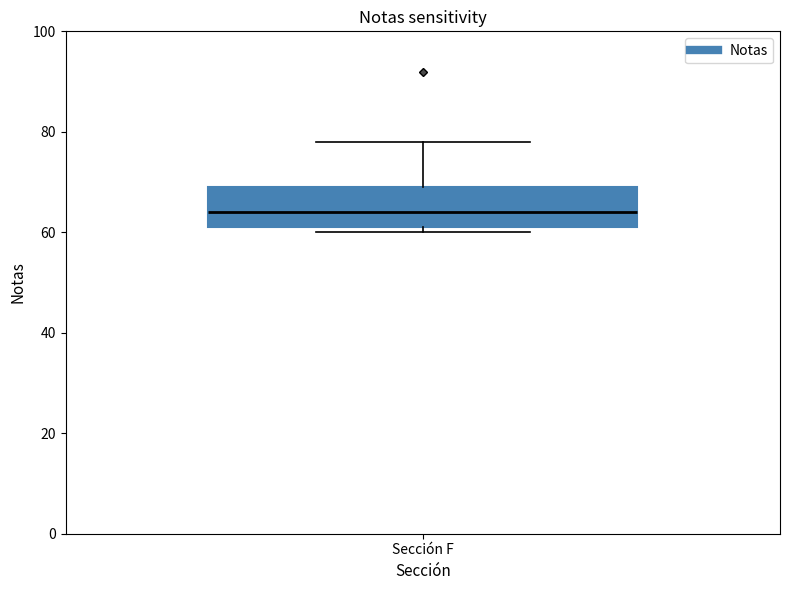

Transcribe this box plot: give where the median line is, the range the box spans, and where the two whiskers end, as read against the y-axis. The values are not printed on the chart, so give them approximately, as read against the axis.

median 64, box 62 to 70, whiskers 60 to 78